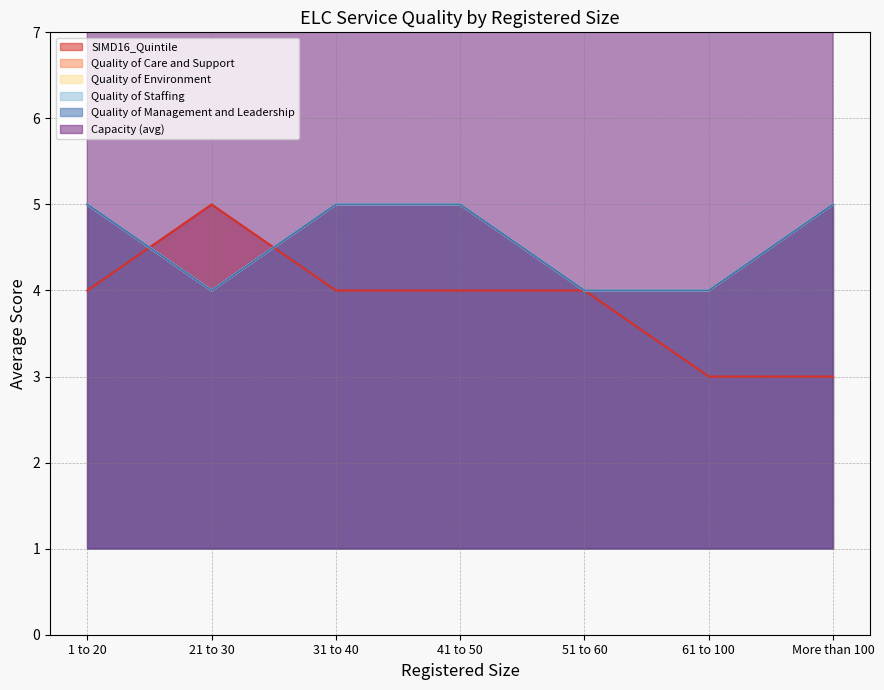

True or false: Capacity (avg) and Quality of Care and Support intersect in this chart.

False